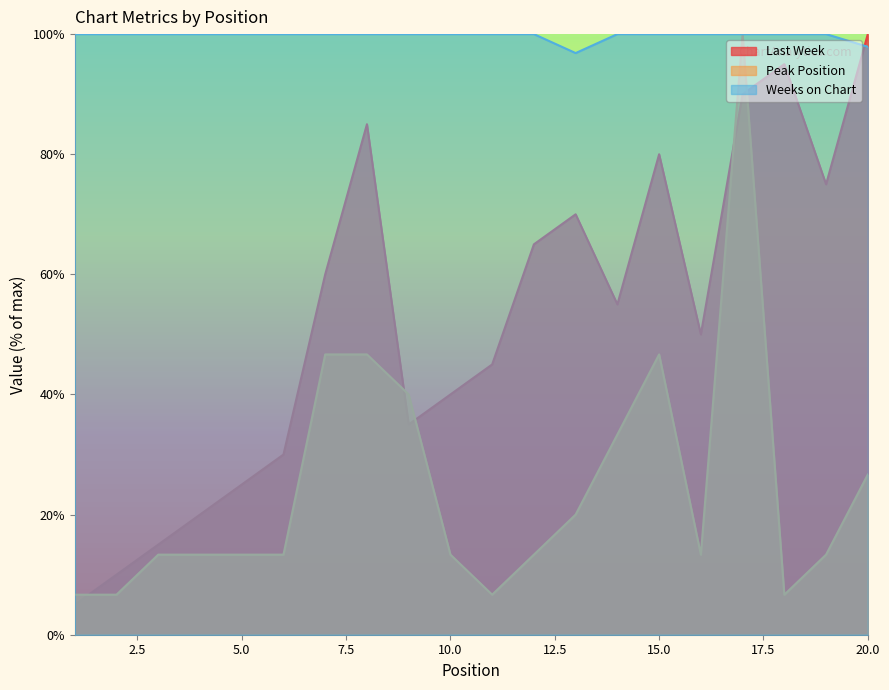

What is the sum of the Last Week values at 1 and 10?

45.0